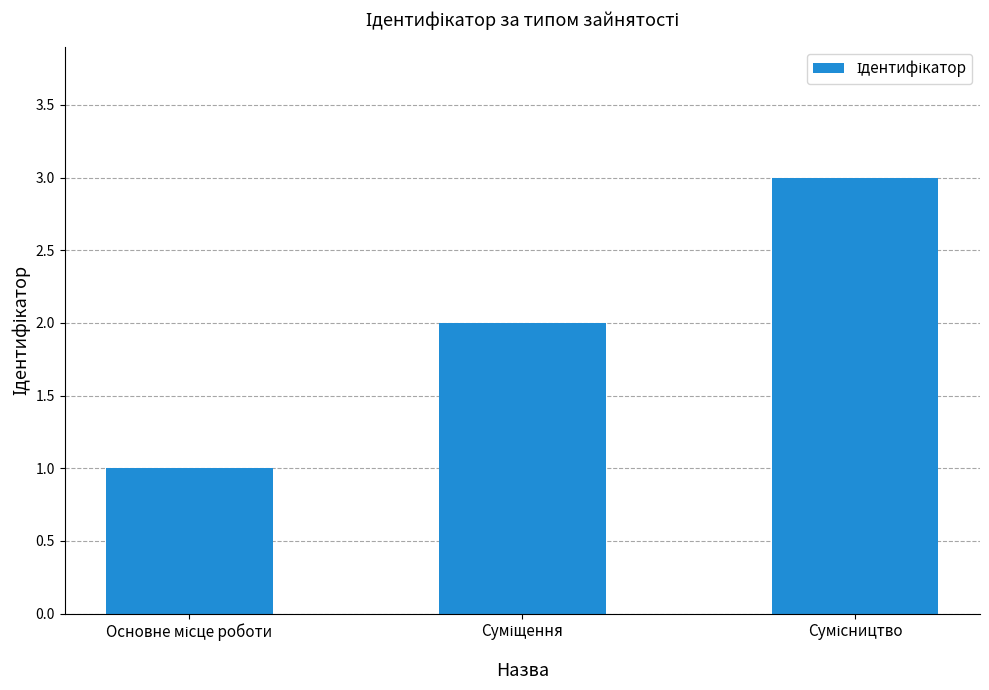

What is the maximum value shown in the chart?

3